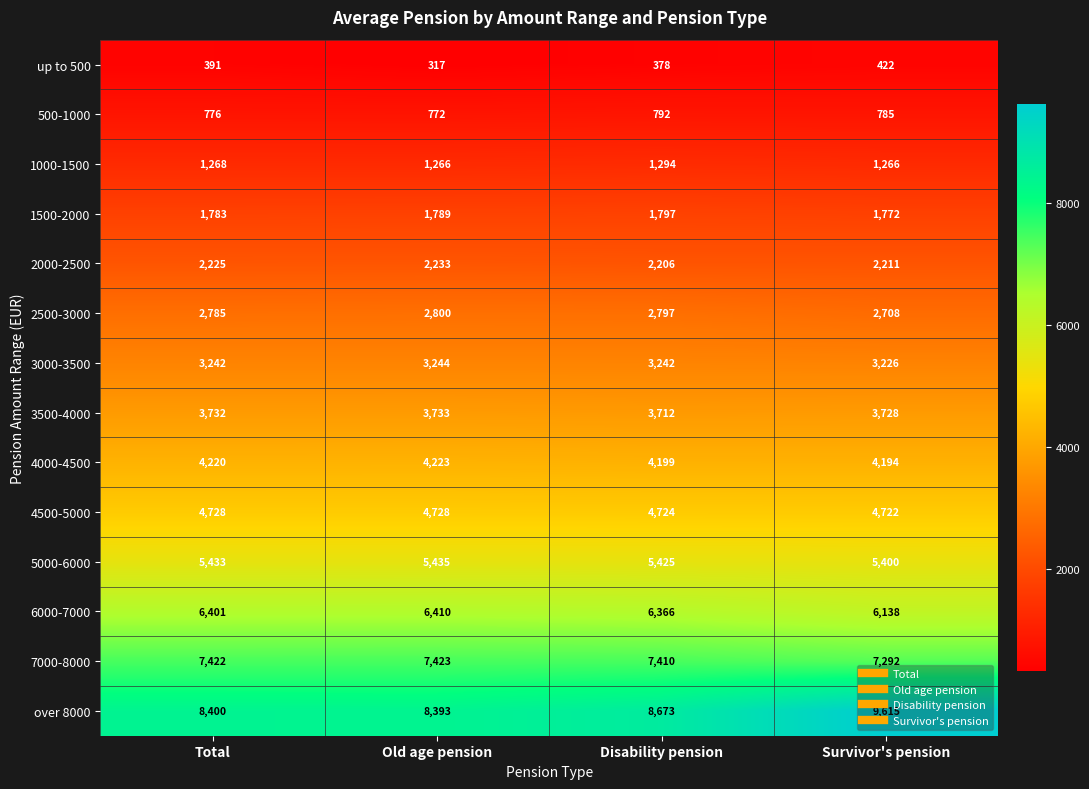

At Old age pension, list the series in order from largest to smallest.

over 8000, 7000-8000, 6000-7000, 5000-6000, 4500-5000, 4000-4500, 3500-4000, 3000-3500, 2500-3000, 2000-2500, 1500-2000, 1000-1500, 500-1000, up to 500